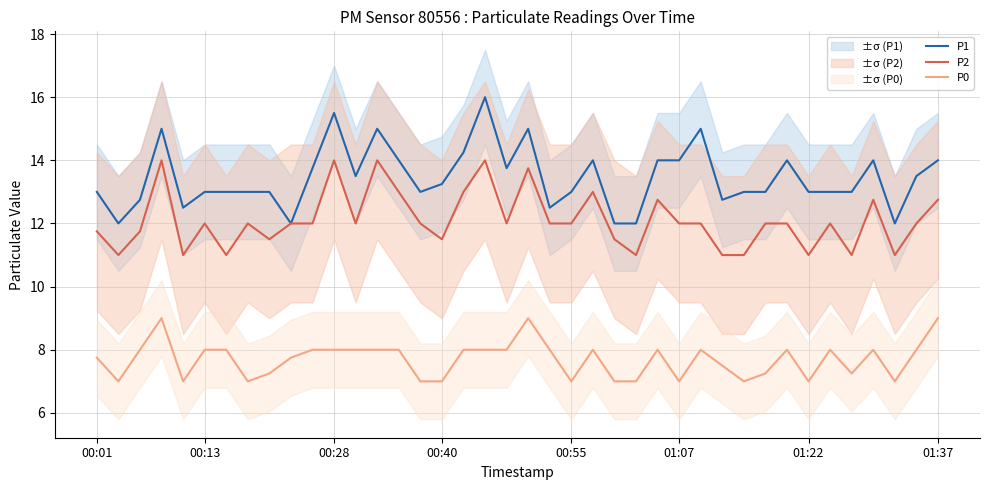

What is the maximum value for P2?

14.0